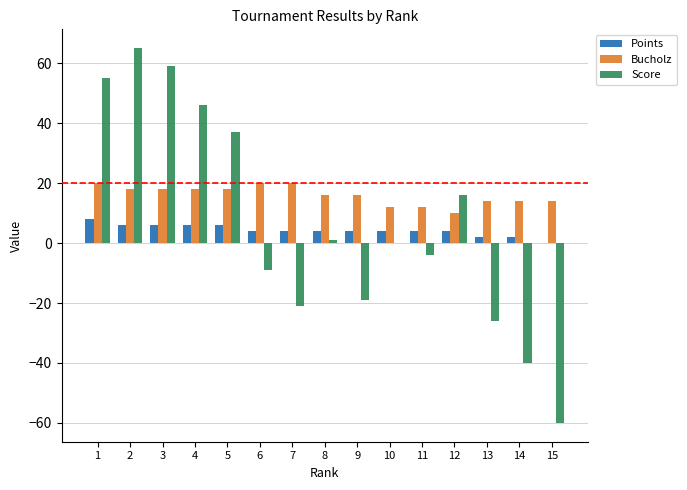

What is the highest value of the Score series?

65